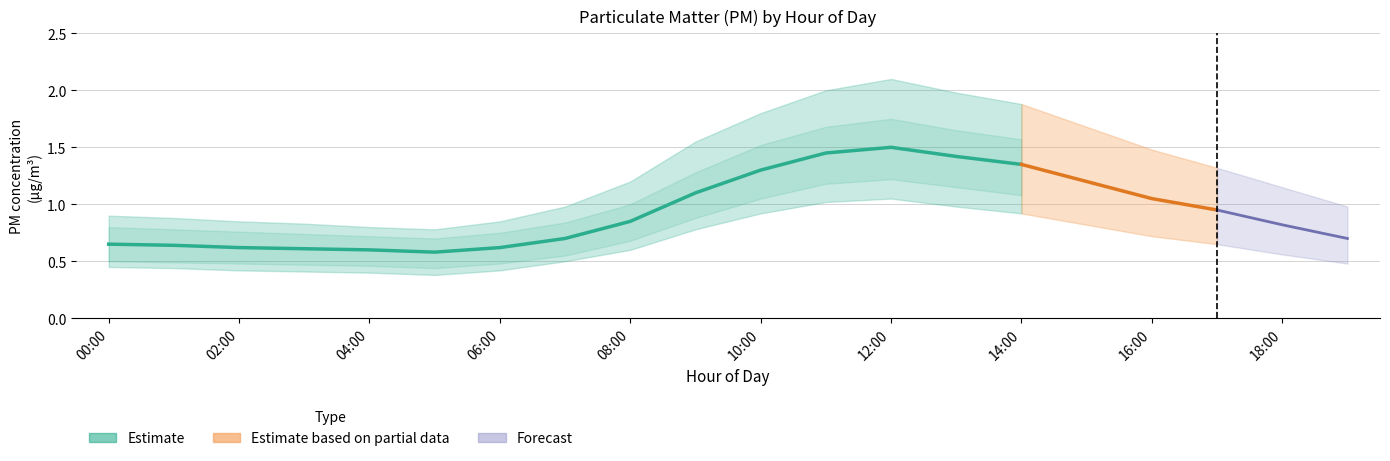

Rank the categories by P2 value from lowest to highest.

05:00, 04:00, 03:00, 02:00, 06:00, 01:00, 00:00, 07:00, 19:00, 18:00, 08:00, 17:00, 16:00, 09:00, 15:00, 10:00, 14:00, 13:00, 11:00, 12:00